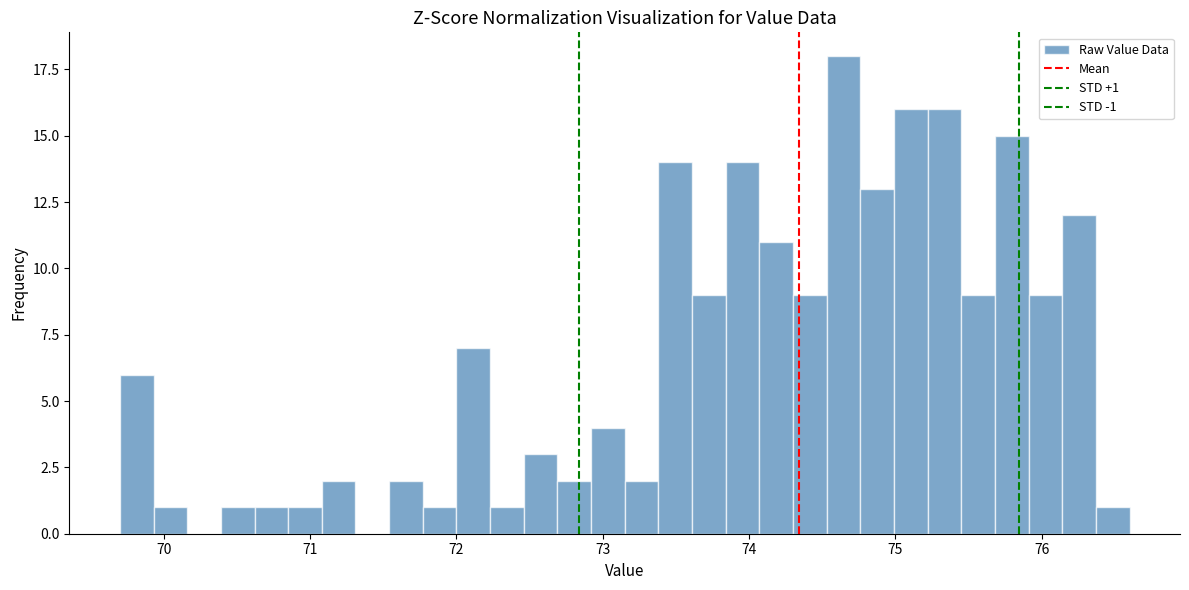

Read against the x-axis, roughly where is the centre of the tallest bar?

74.6